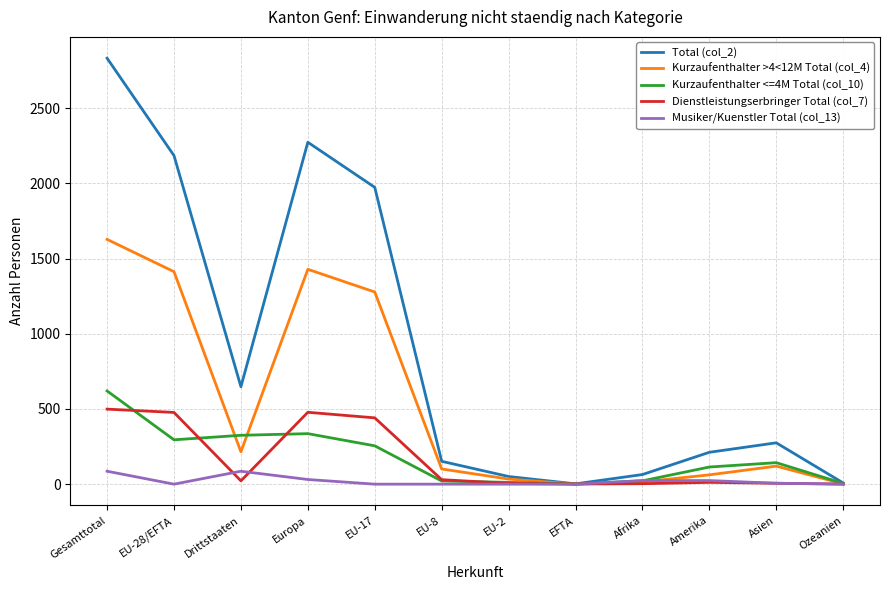

At which category is the sum across all series the highest?

Gesamttotal